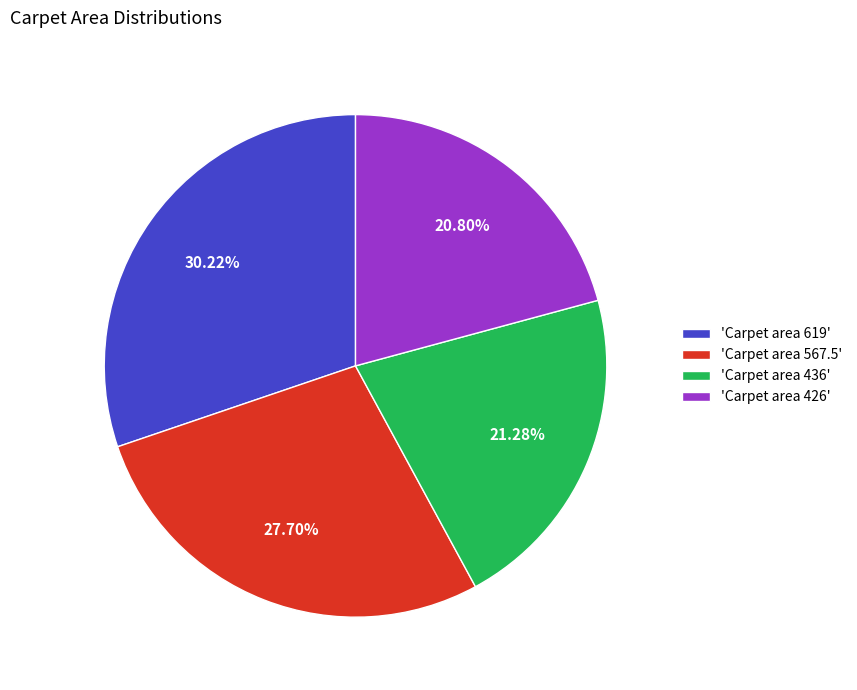

Combined, do 'Carpet area 436' and 'Carpet area 426' account for over 50%?

No